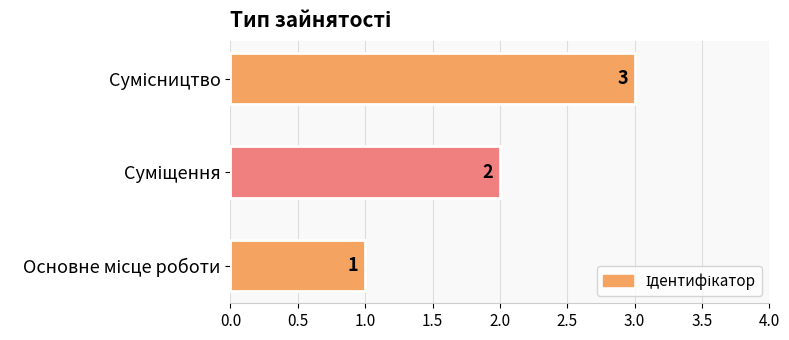

Count the values in the range 1 to 3.

3